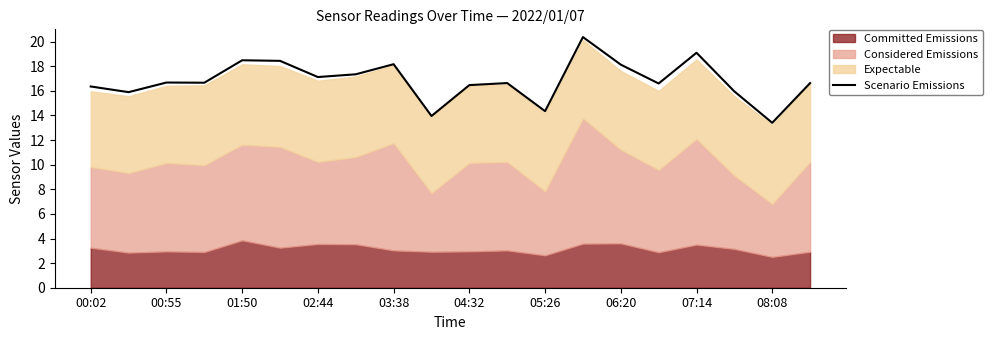

Is it true that the value at 11 is 26.9?

False